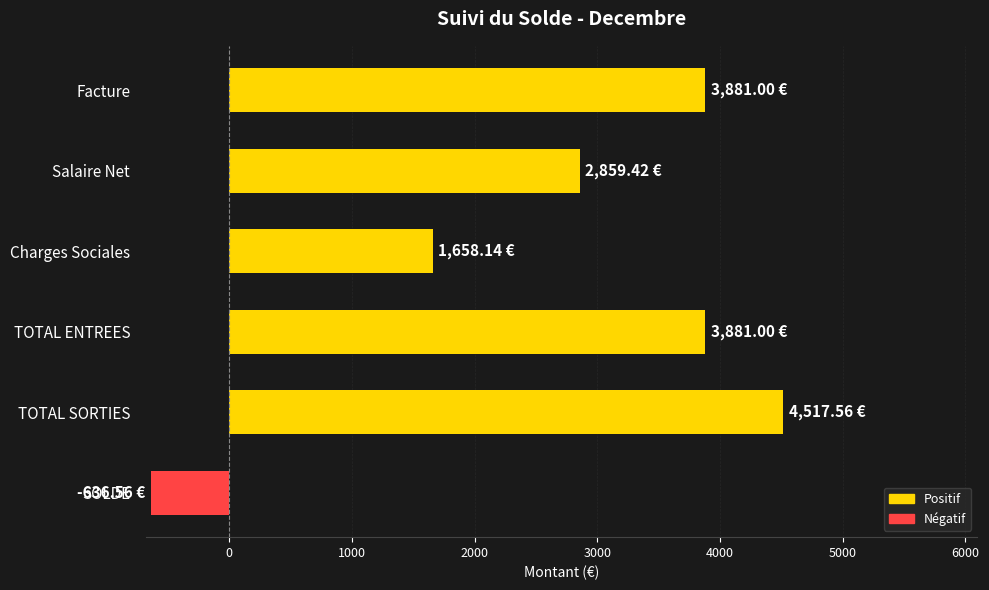

What is the difference between the maximum and minimum values?

5154.1